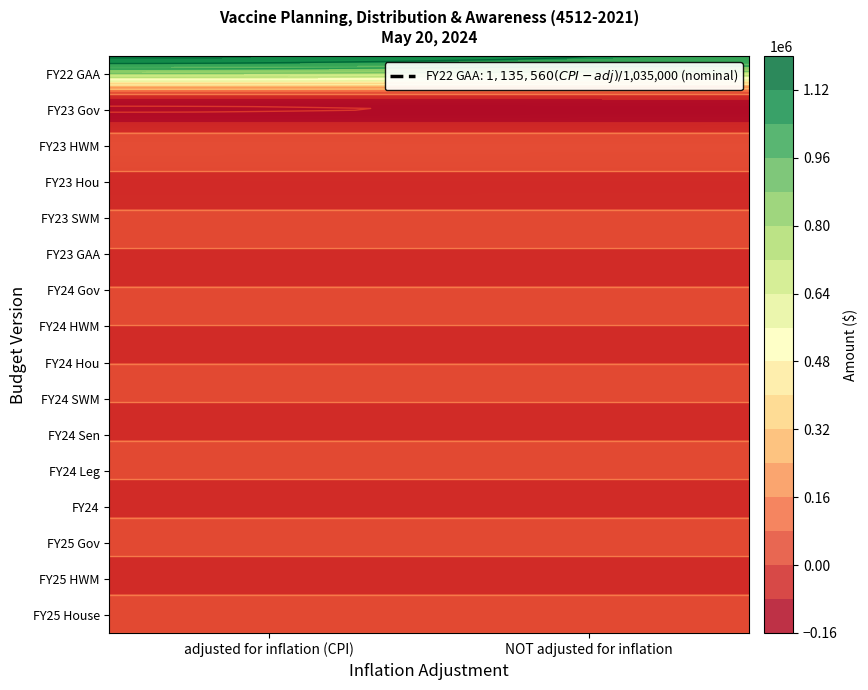

At how many categories does at least one series exceed 372819?

2